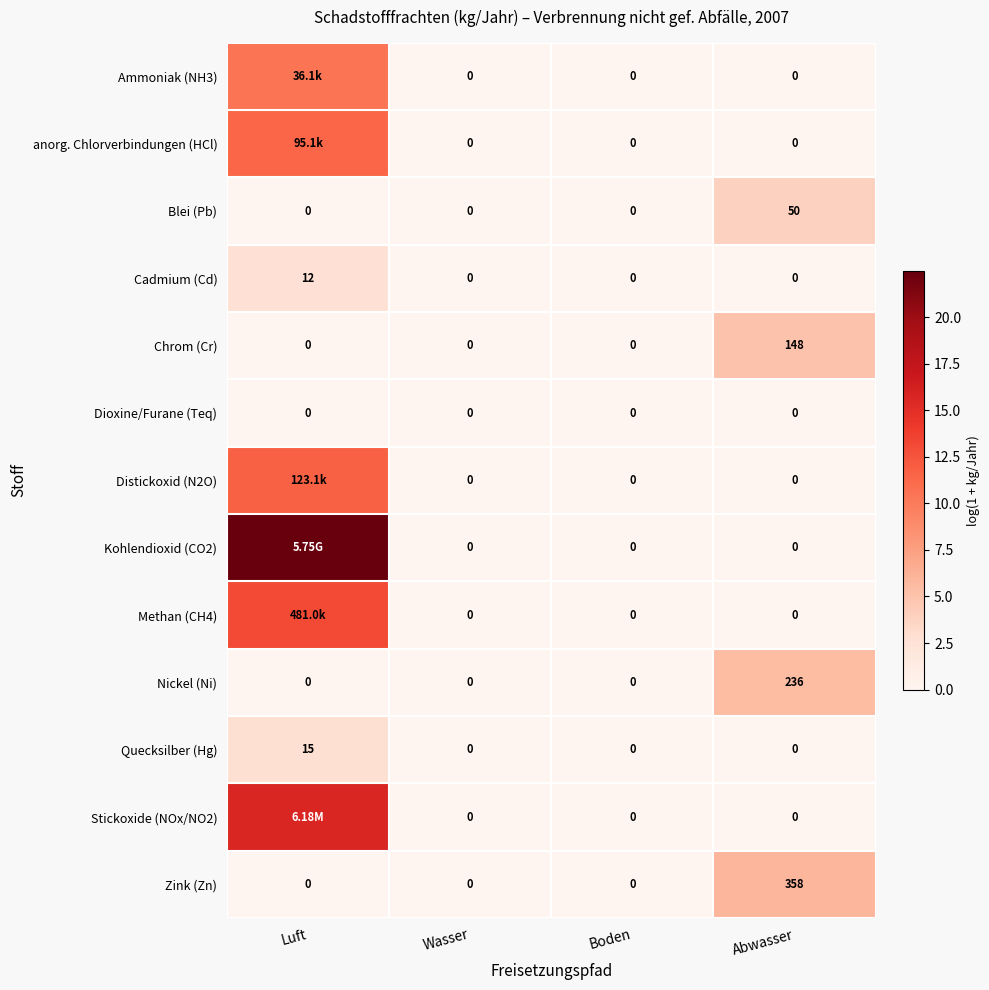

At which category is the sum across all series the highest?

Luft